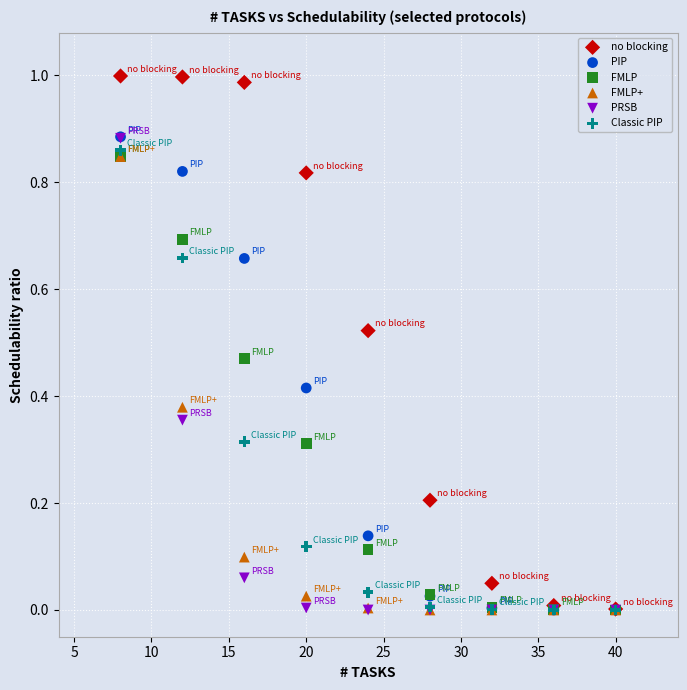

What are all the series names shown in the legend?

no blocking, PIP, FMLP, FMLP+, PRSB, Classic PIP